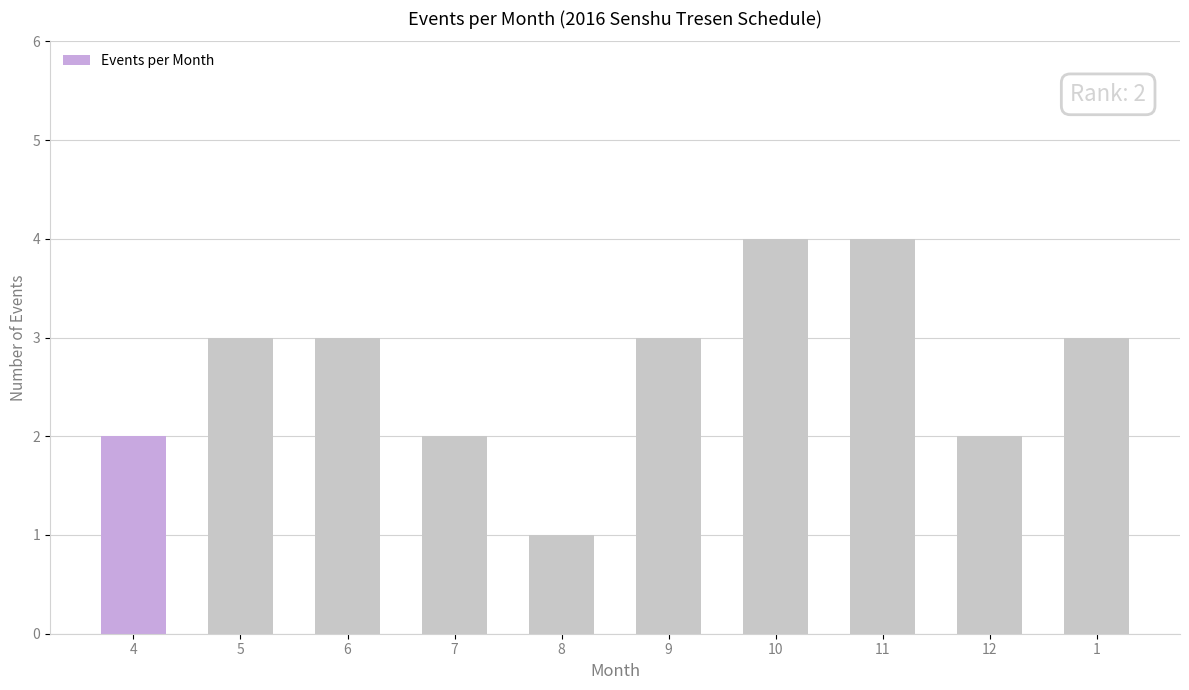

What position from the right is 4?

10